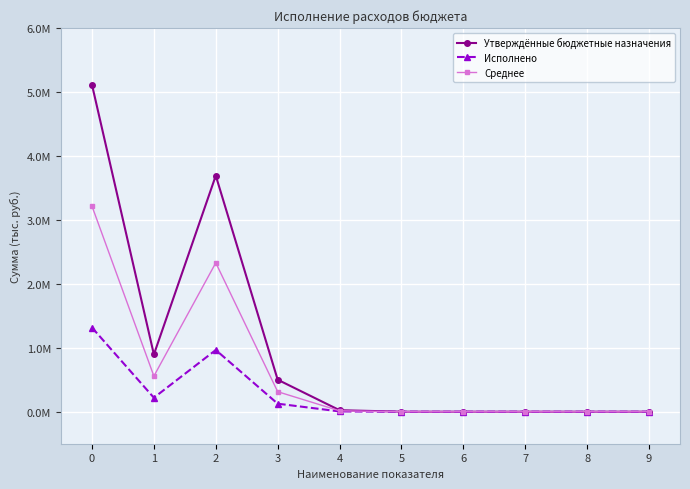

At which category does Среднее reach its first local valley?

1